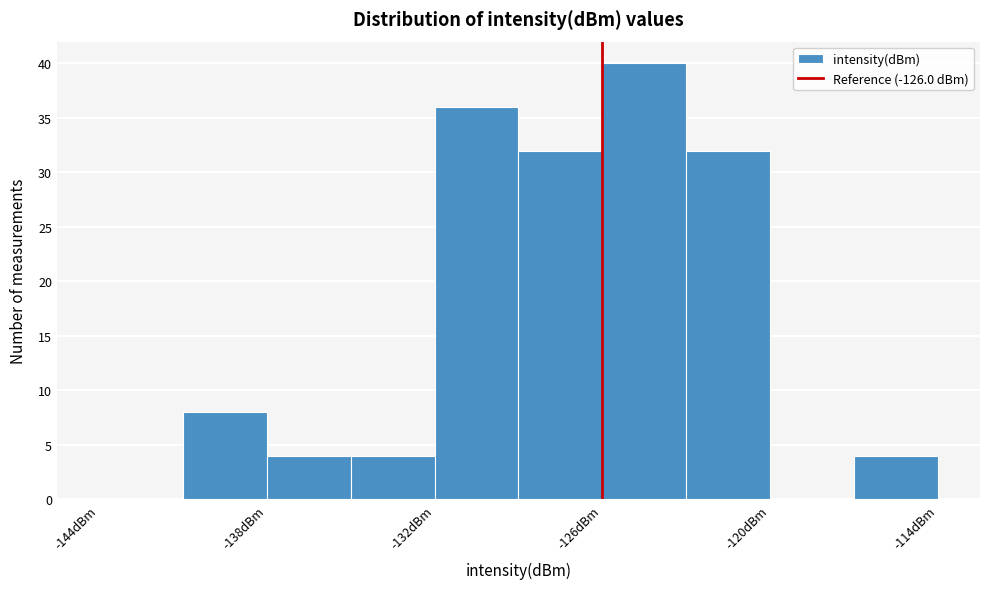

Around what value on the x-axis is the tallest bar? Give the approximate position of its centre, as read against the axis.

-124